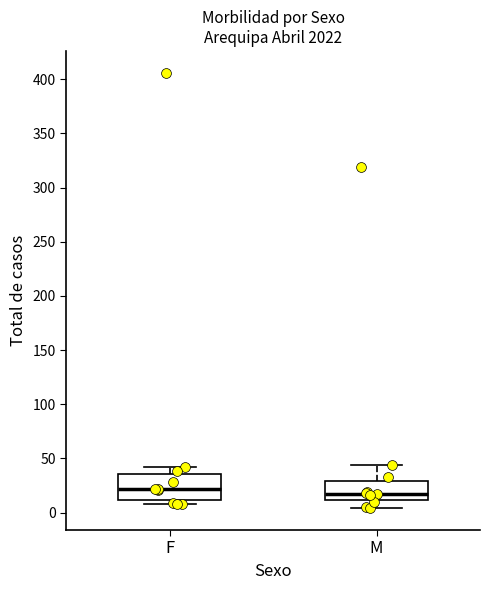

Reading left to right, read every box against the y-axis: the position of its median line, the range the box covers, and the ends of its whiskers. The values are not printed on the chart, so give them approximately, as read against the axis.

F: median 20, box 10 to 35, whiskers 10 (just below the box's lower edge) to 40
M: median 20, box 10 to 30, whiskers 5 to 45